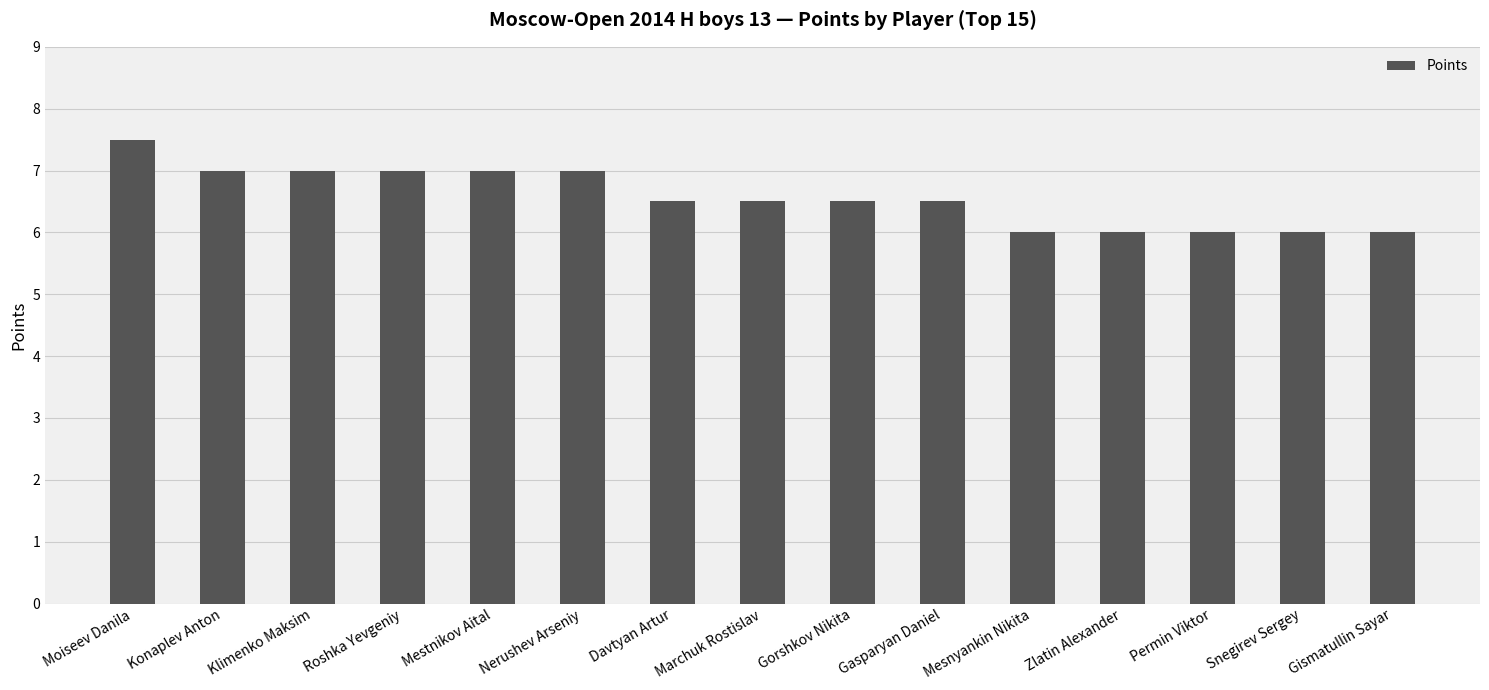

Reading left to right, what are all the values shown in this chart?

7.5	7.0	7.0	7.0	7.0	7.0	6.5	6.5	6.5	6.5	6.0	6.0	6.0	6.0	6.0